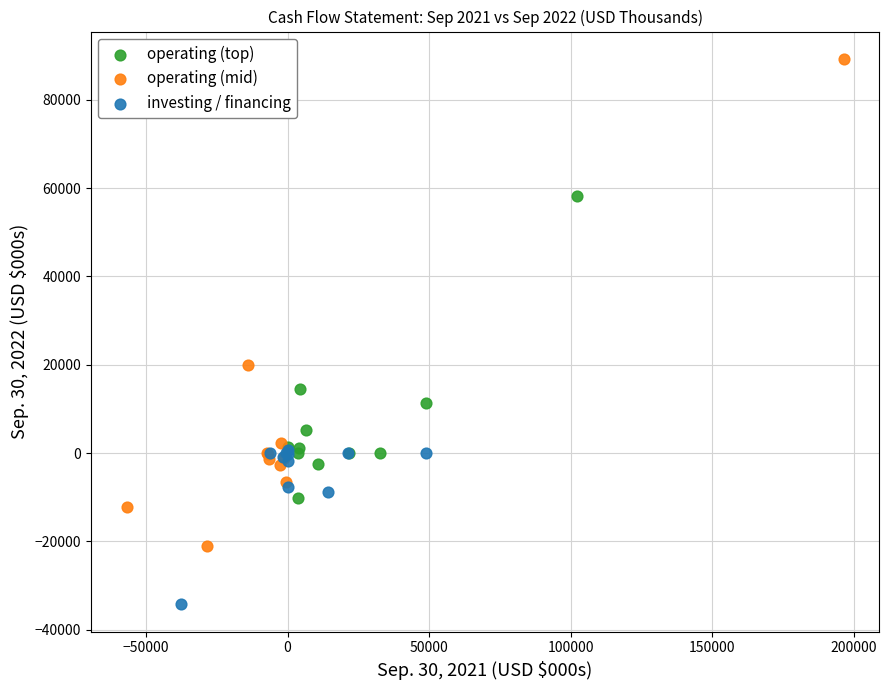

Which series has the widest spread of Y values?

operating (mid)